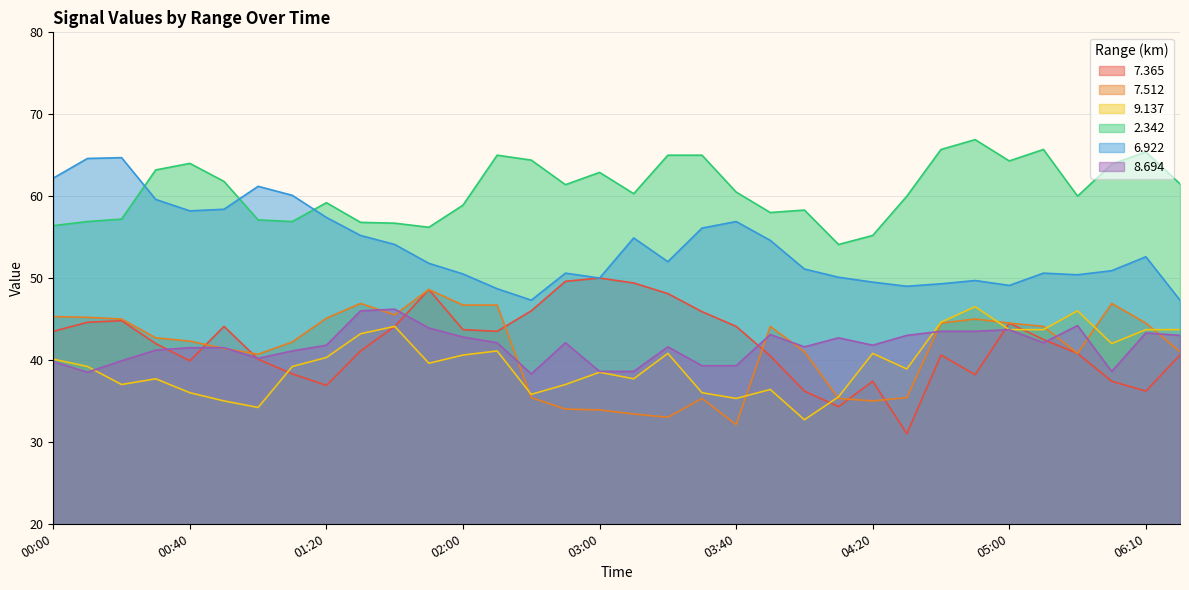

What value does the   7.512 series have at 00:50?

41.4